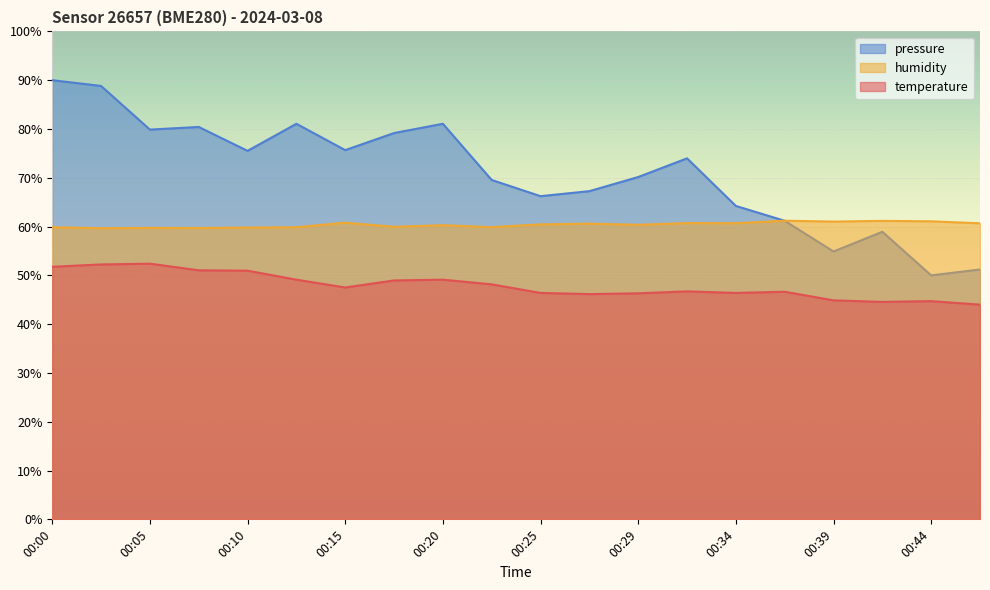

What are all the series names shown in the legend?

pressure, humidity, temperature